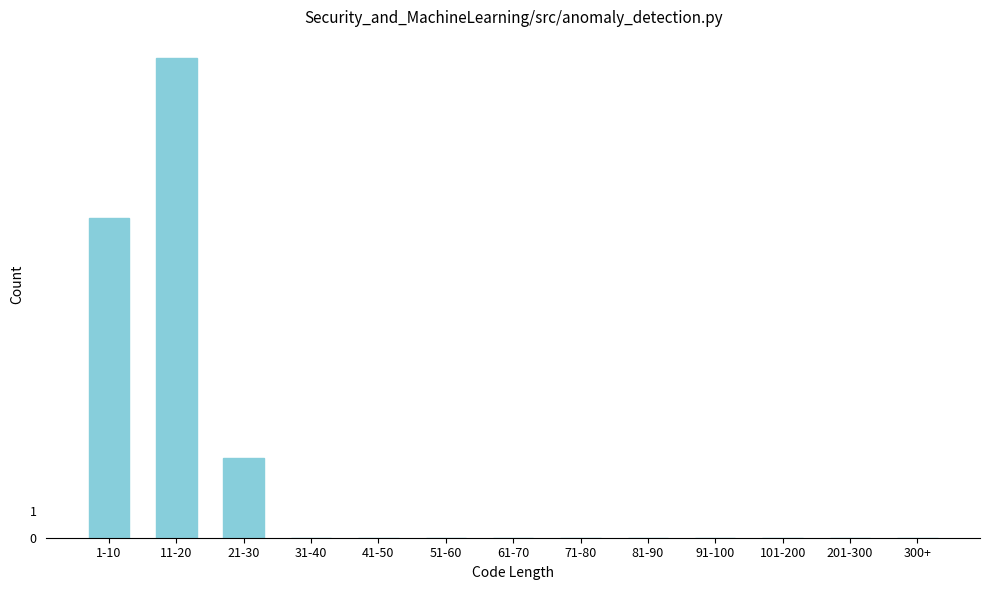

Reading left to right, what are all the values shown in this chart?

1-10=12	11-20=18	21-30=3	31-40=0	41-50=0	51-60=0	61-70=0	71-80=0	81-90=0	91-100=0	101-200=0	201-300=0	300+=0